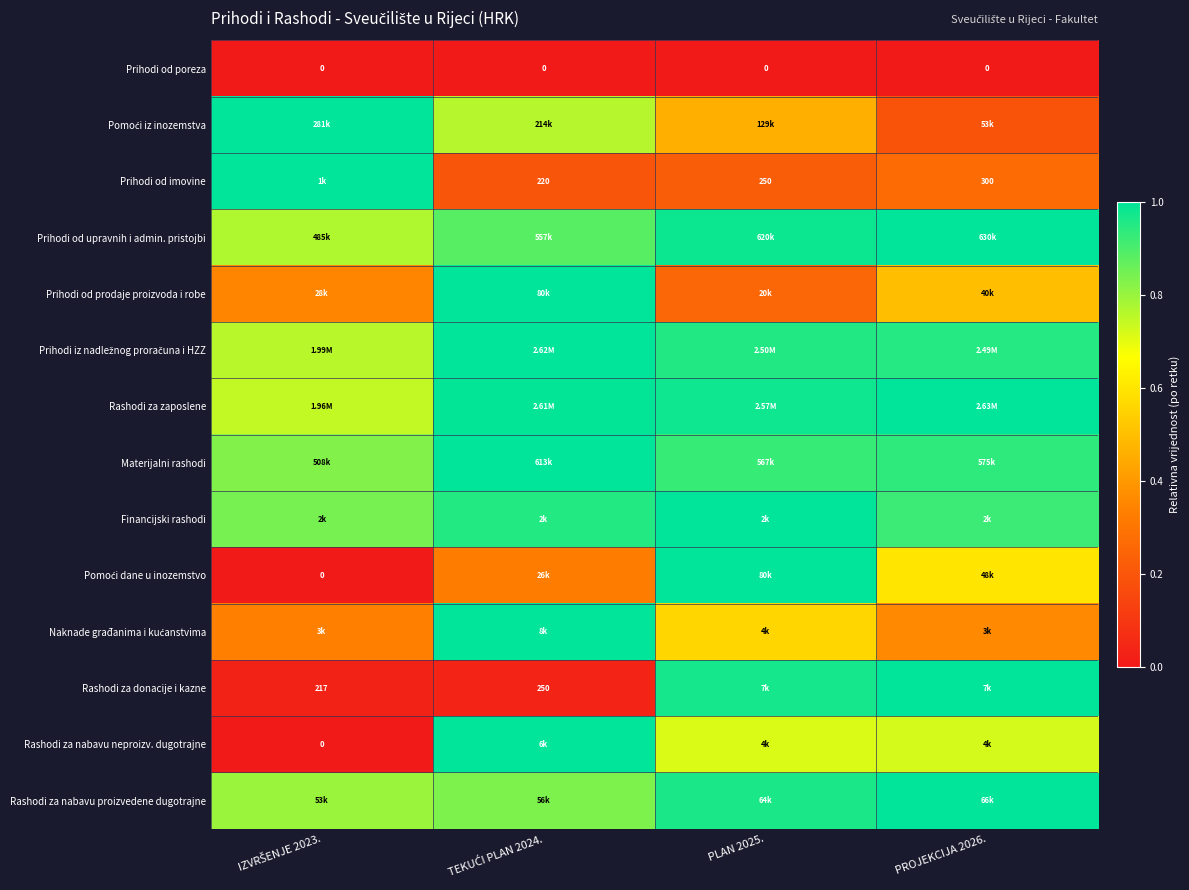

Is the value of Prihodi iz nadležnog proračuna i HZZ at TEKUĆI PLAN 2024. greater than the value of Prihodi od prodaje proizvoda i robe at IZVRŠENJE 2023.?

Yes